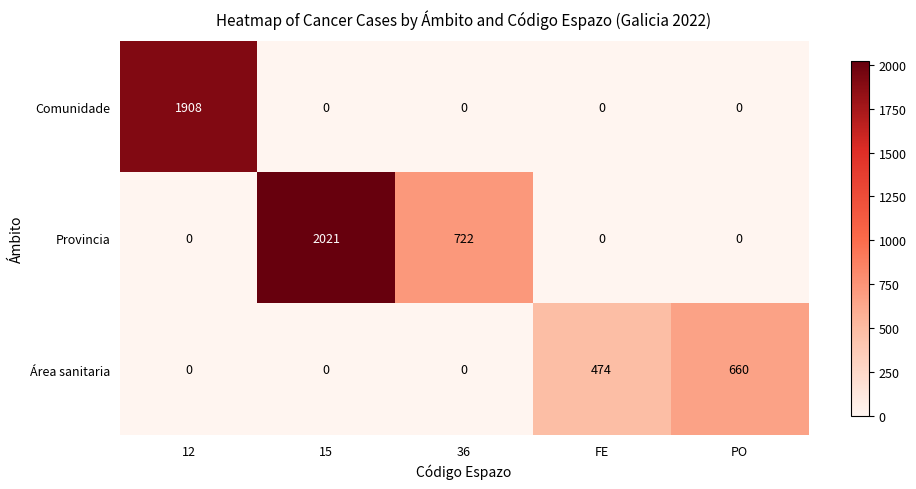

What is the maximum value shown in the chart?

2021